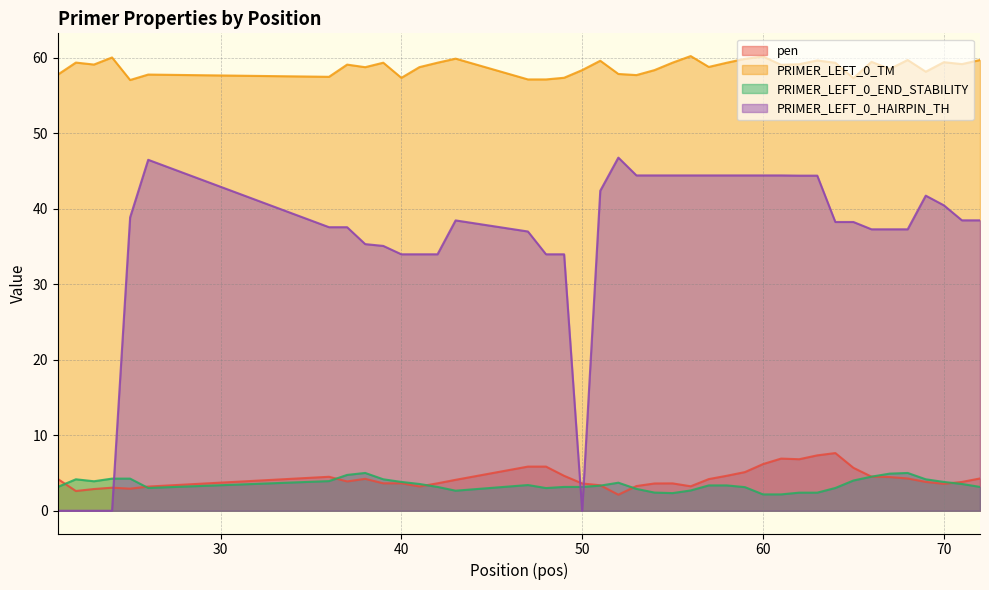

What is the sum of the PRIMER_LEFT_0_HAIRPIN_TH values at 40 and 72?

72.5